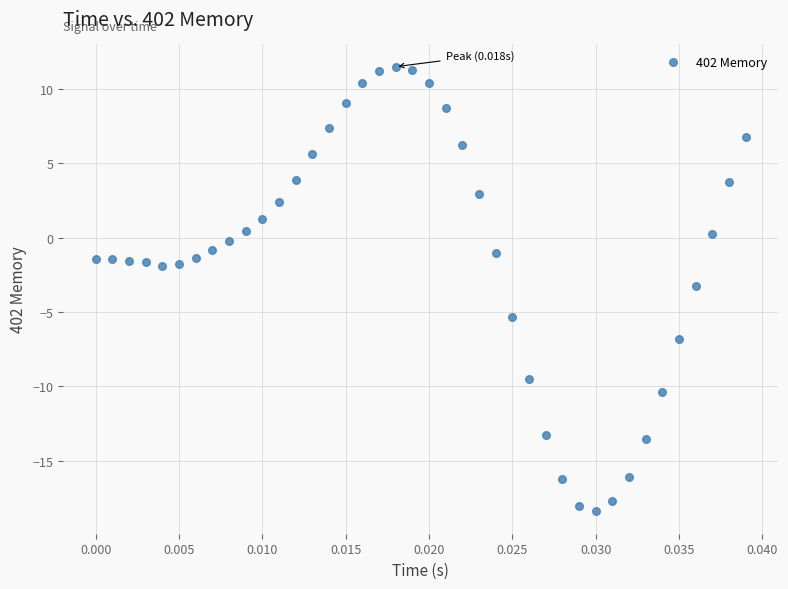

What is the range of Y values (max minus min)?

29.9